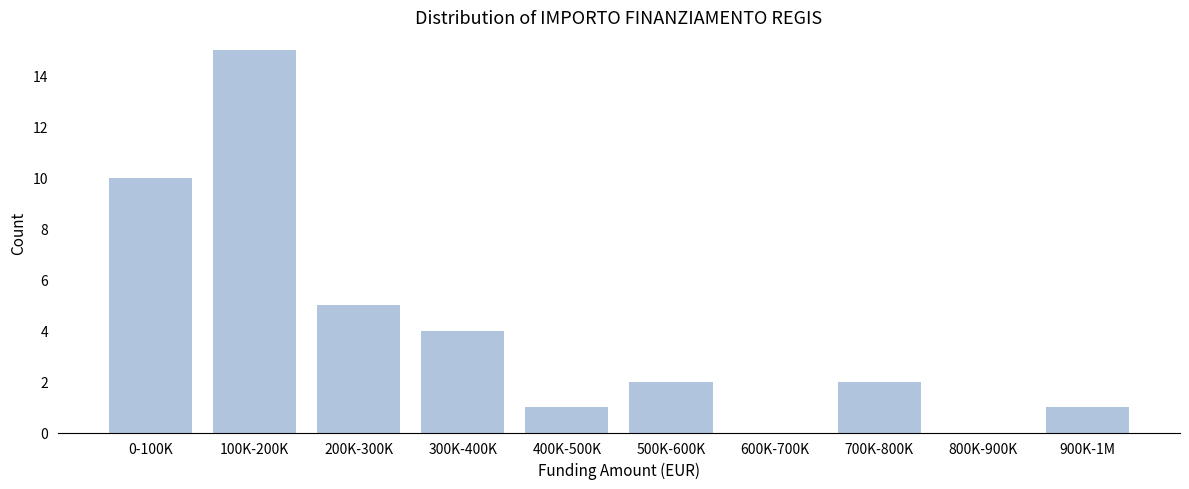

Reading left to right, what are all the values shown in this chart?

0-100K=10	100K-200K=15	200K-300K=5	300K-400K=4	400K-500K=1	500K-600K=2	600K-700K=0	700K-800K=2	800K-900K=0	900K-1M=1